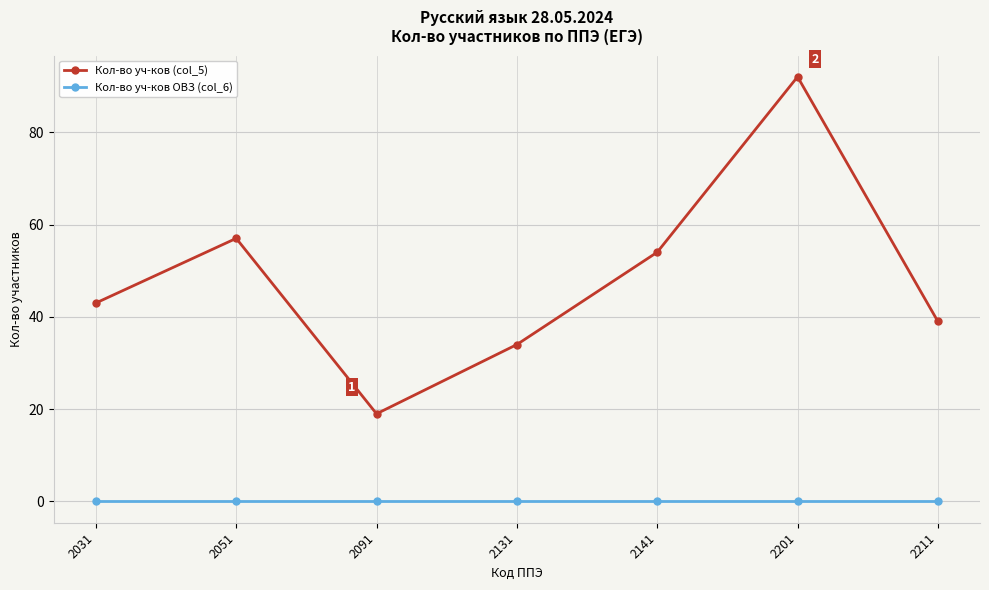

Reading right to left, transcribe all the data shown in this chart.

Кол-во уч-ков (col_5): 2211=39	2201=92	2141=54	2131=34	2091=19	2051=57	2031=43
Кол-во уч-ков ОВЗ (col_6): 2211=0	2201=0	2141=0	2131=0	2091=0	2051=0	2031=0